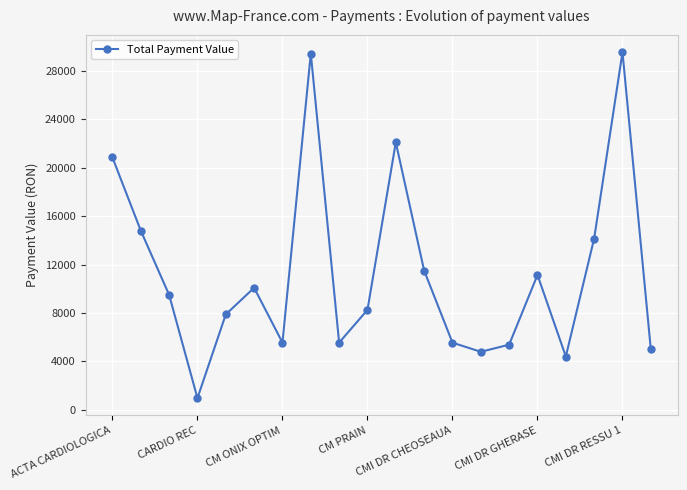

What is the smallest value displayed?

959.8